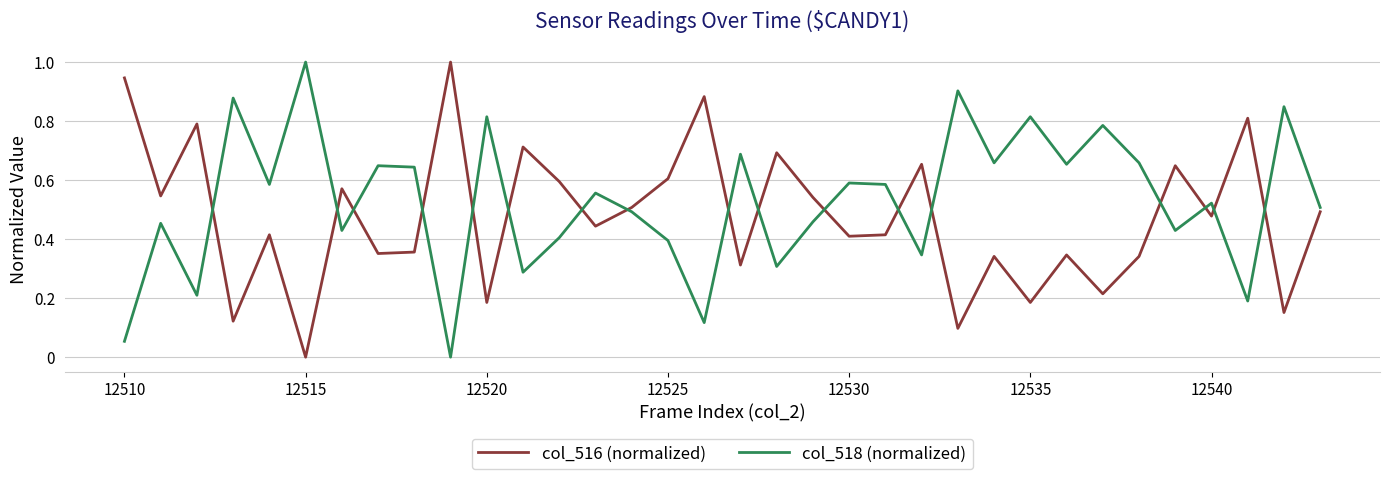

What is the maximum value shown in the chart?

1.0